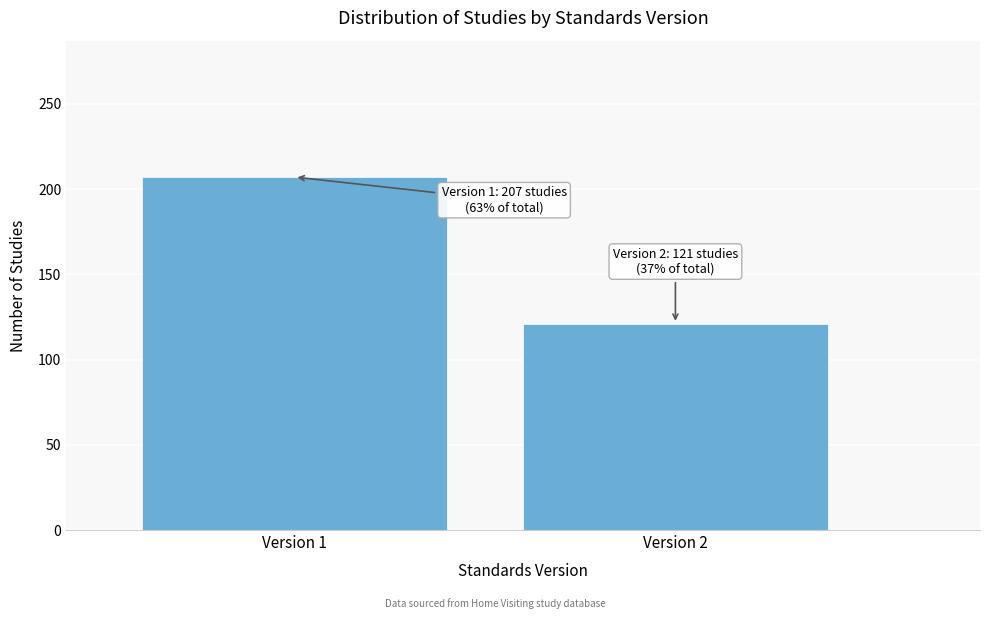

Reading right to left, extract all data points from this chart.

121	207